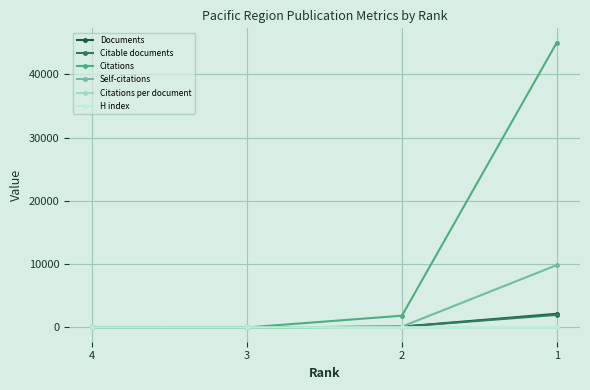

What is the value of the Citations point at the 4th from the left?

44995.0